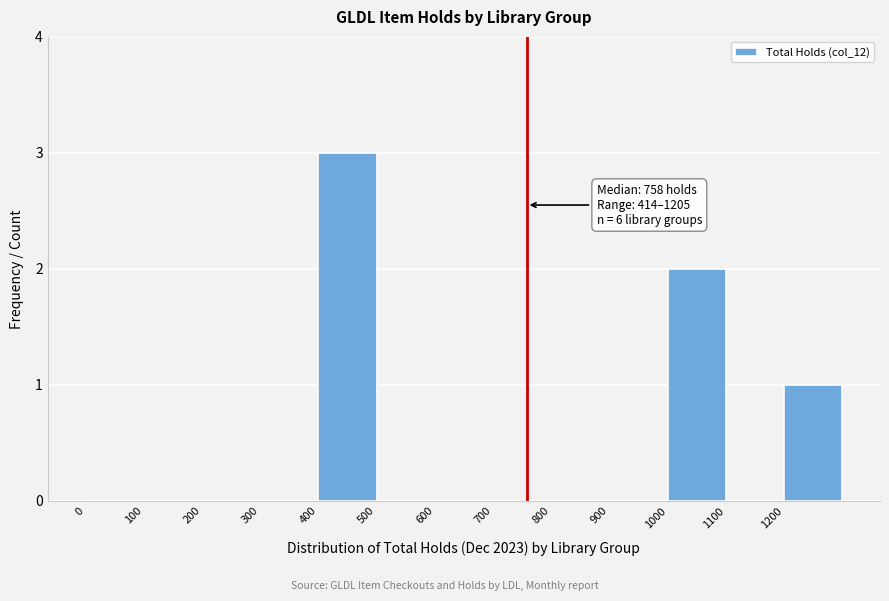

Over which range of the x-axis is the bar tallest?

400 to 500